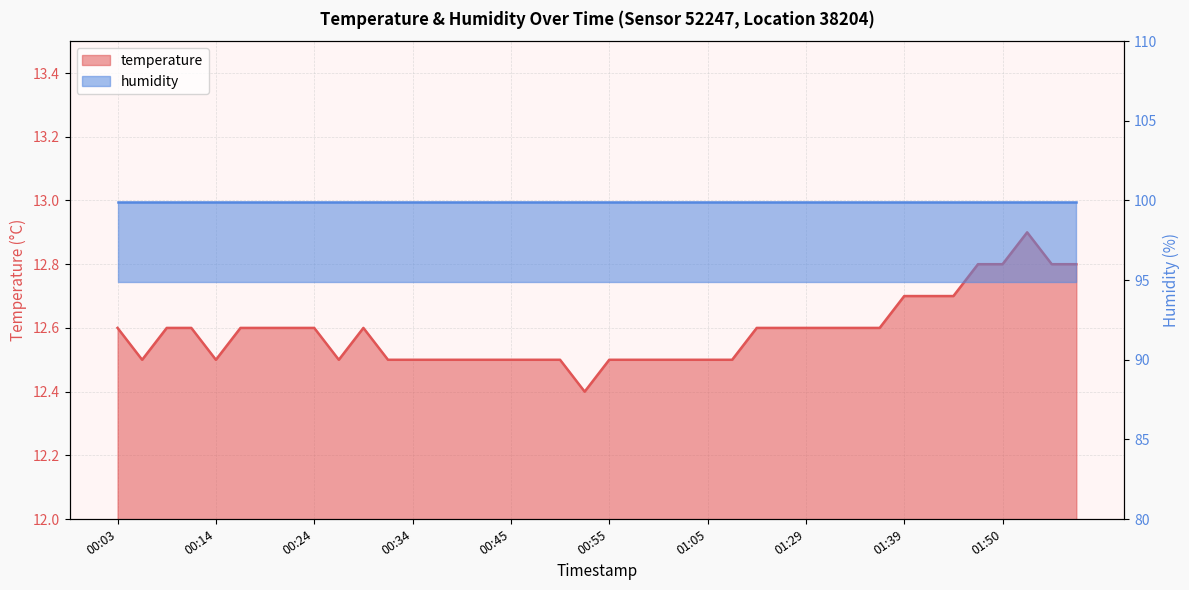

True or false: there are more than 0 points higher than both neighbors.

True